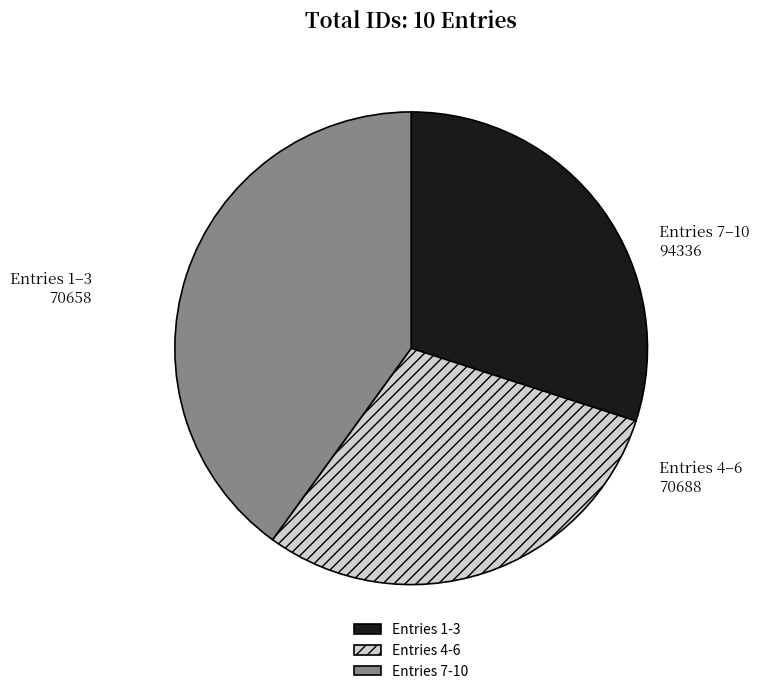

Is the sum of Entries 7-10 and Entries 1-3 greater than half?

Yes